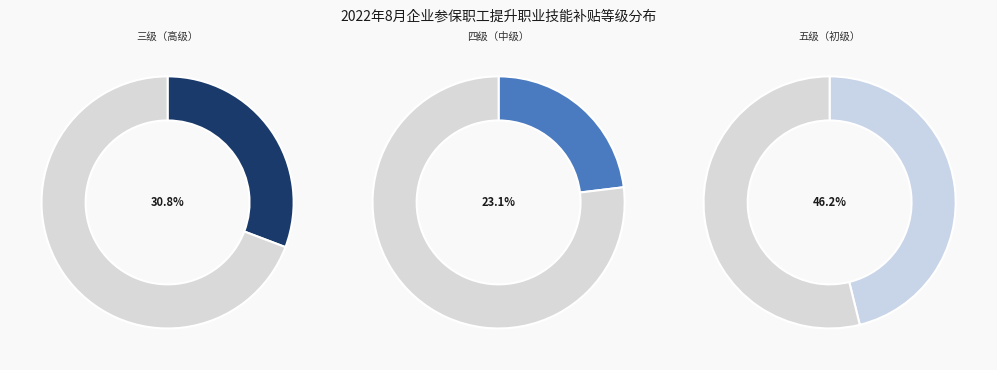

What percentage is the 五级（初级） slice, to the nearest percent?

46%